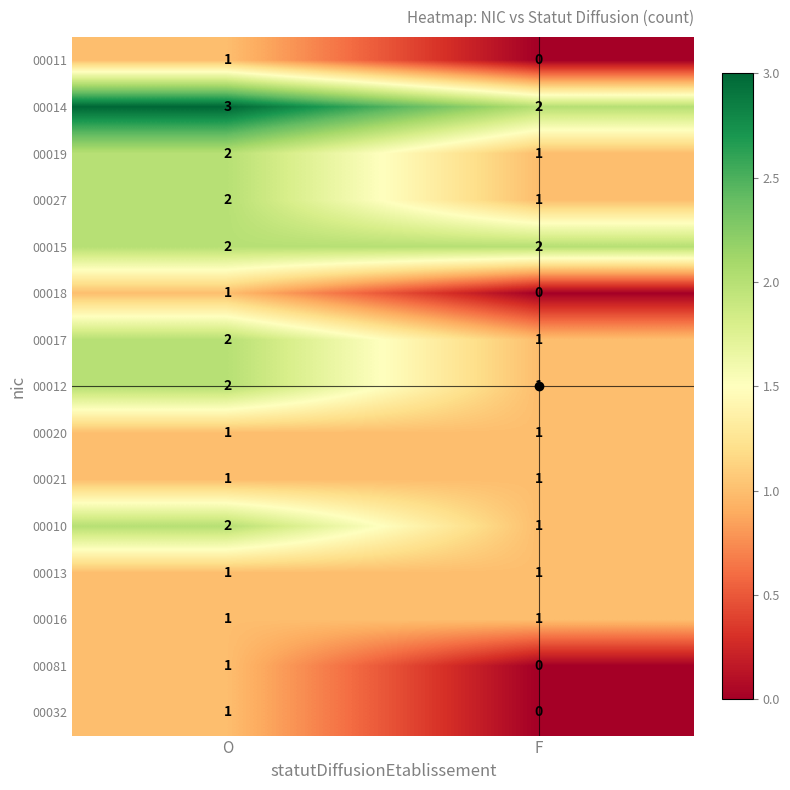

Where is 00012 nearest to the value 1?

F